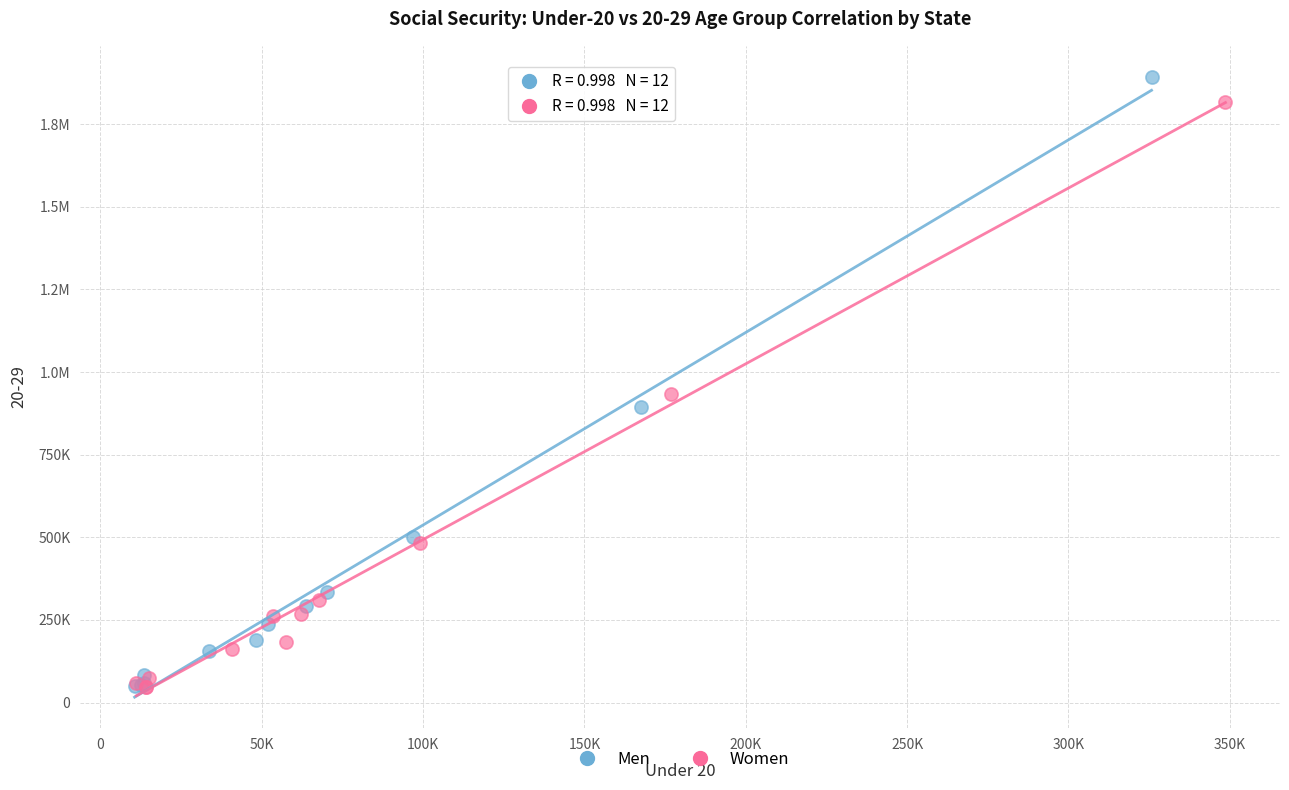

What are all the series names shown in the legend?

Men, Women